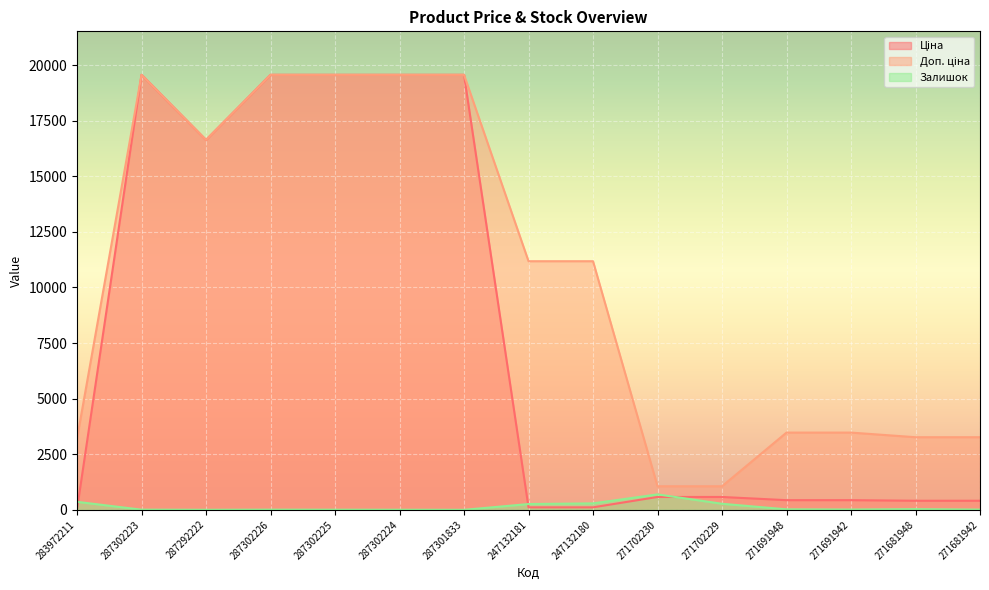

What is the value of the Залишок point at the 1st from the left?

360.0